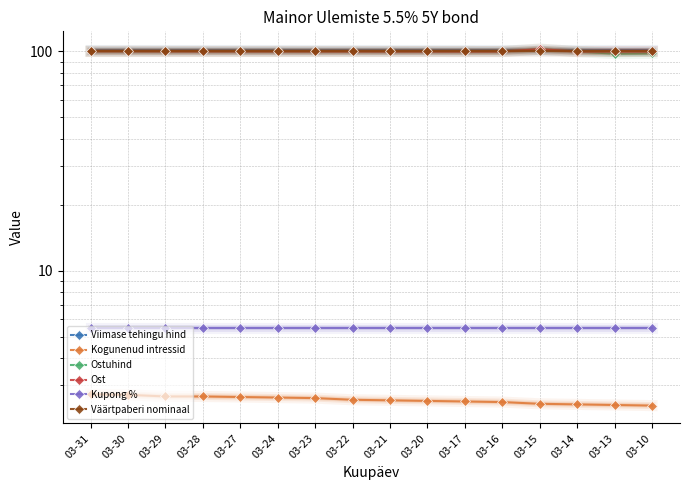

Which series has the largest range (max minus min)?

Ostuhind